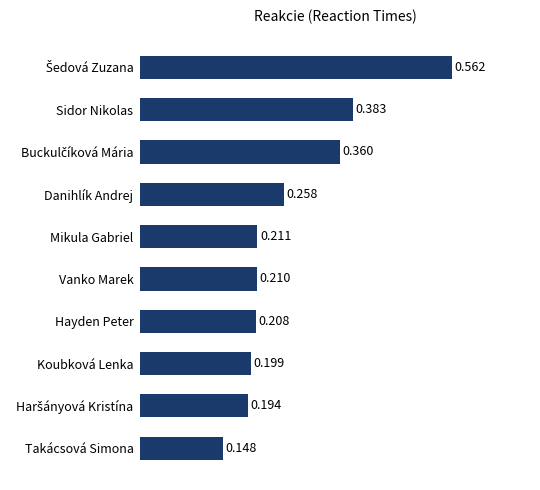

Between Sidor Nikolas and Hayden Peter, which is larger?

Sidor Nikolas